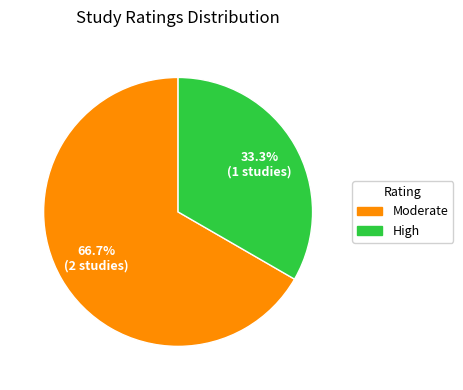

Does any single category account for the majority?

Yes